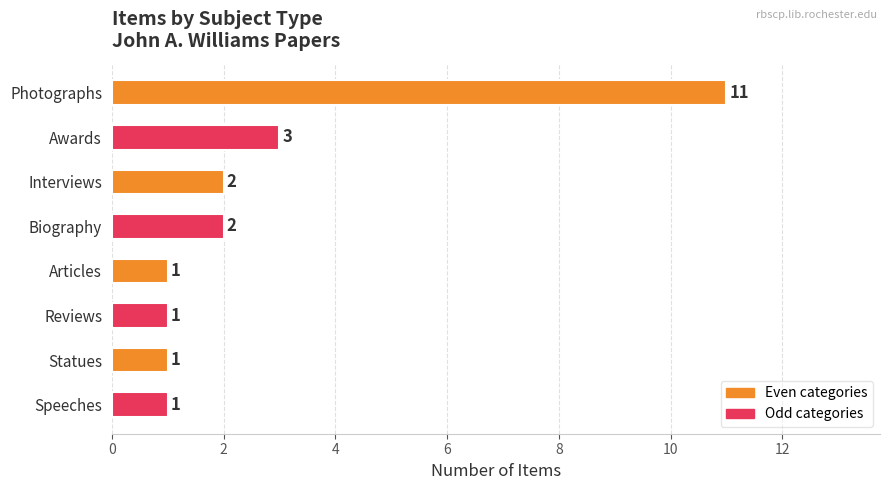

Where is the data nearest to the value 6?

Awards